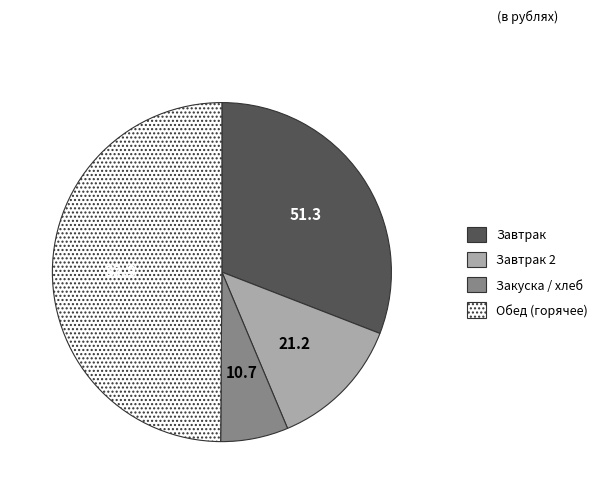

Rank the categories by value from lowest to highest.

Закуска / хлеб, Завтрак 2, Завтрак, Обед (горячее)